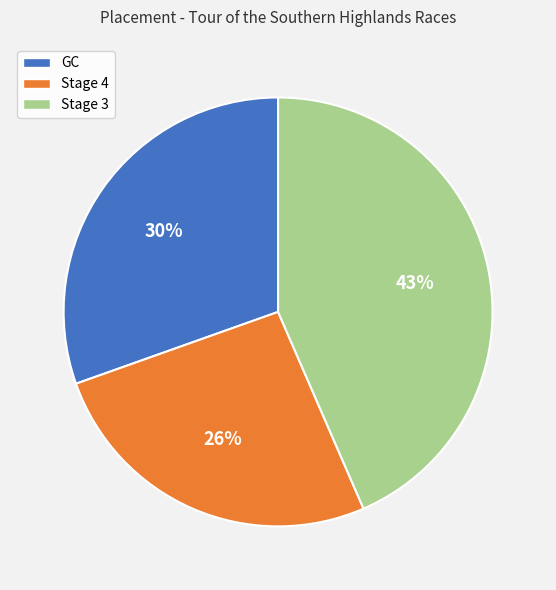

Is there a majority slice in this chart?

No